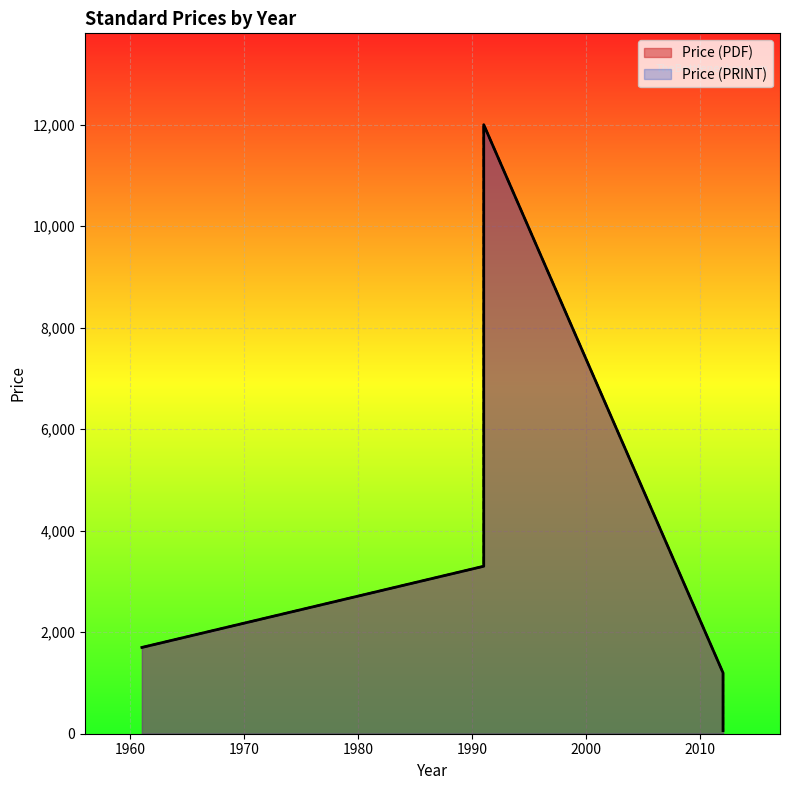

True or false: Price (PDF) has a value of 1700 at 1961.

True